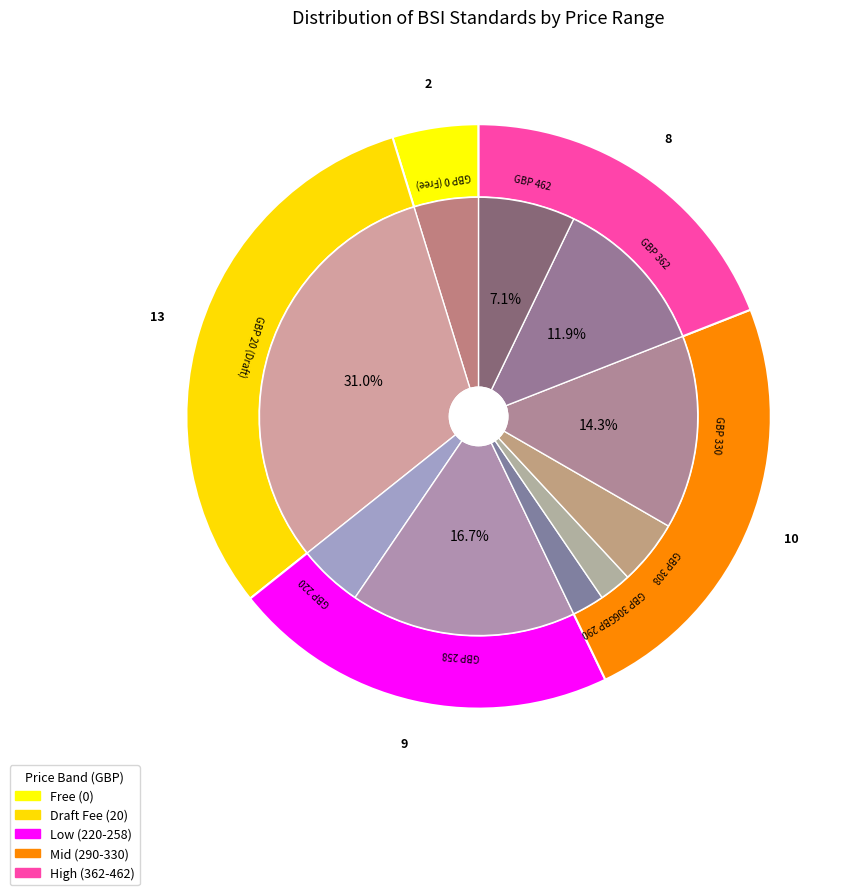

The 258 slice represents 1% of the pie. True or false?

False